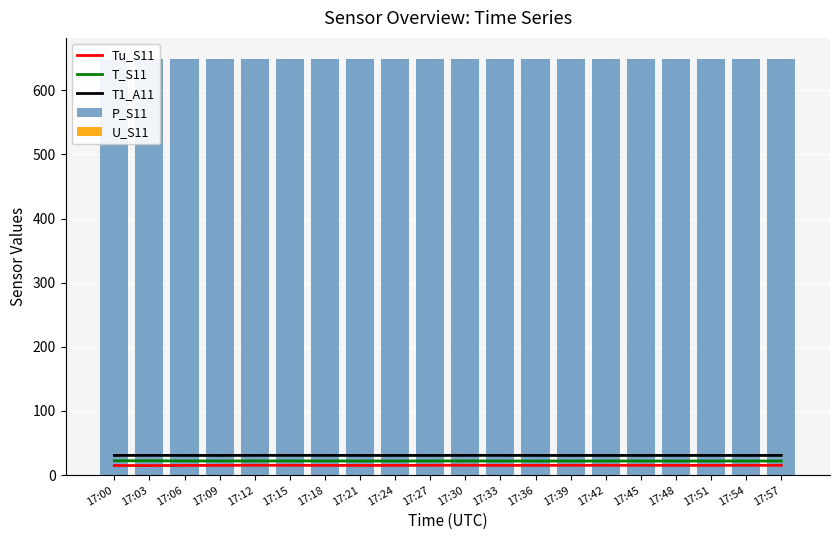

Is the value of U_S11 at 17:00 greater than the value of T1_A11 at 17:51?

No